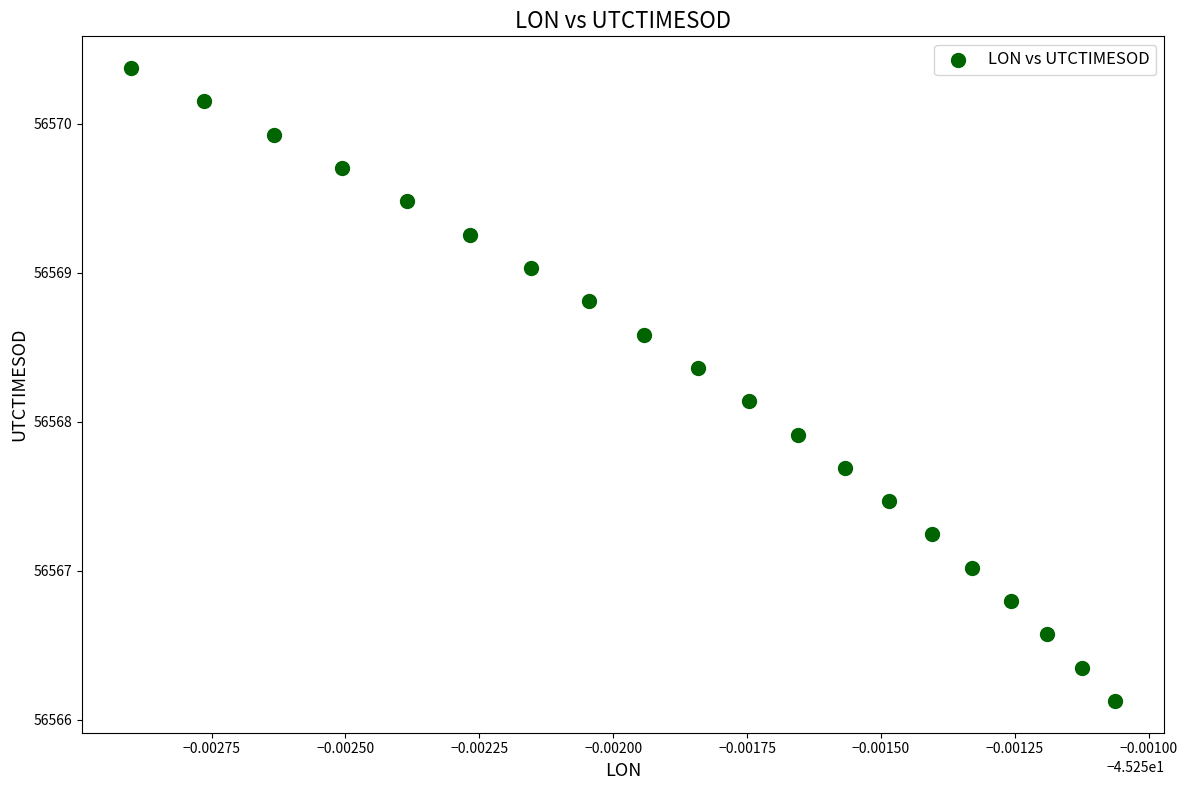

What is the range of Y values (max minus min)?

4.3